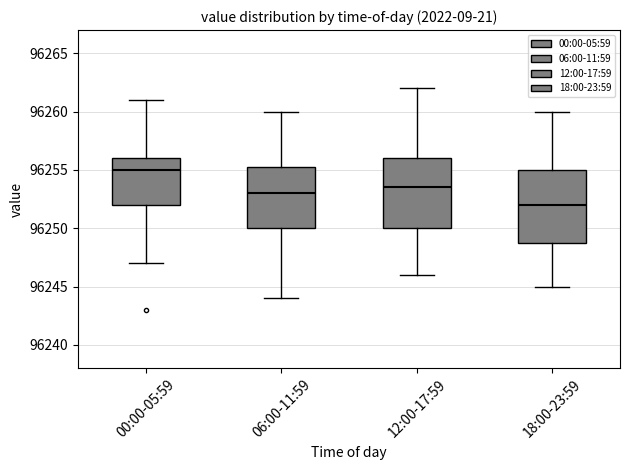

Which box has the lowest median line?

18:00-23:59